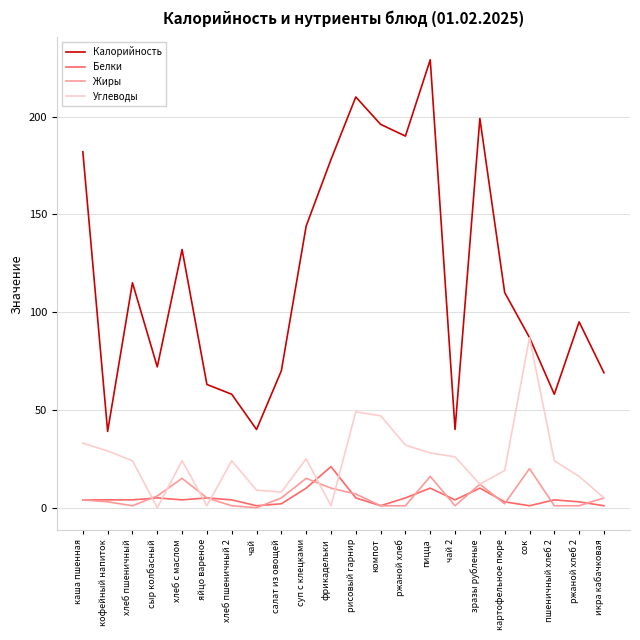

What value does the Углеводы series have at пшеничный хлеб 2?

24